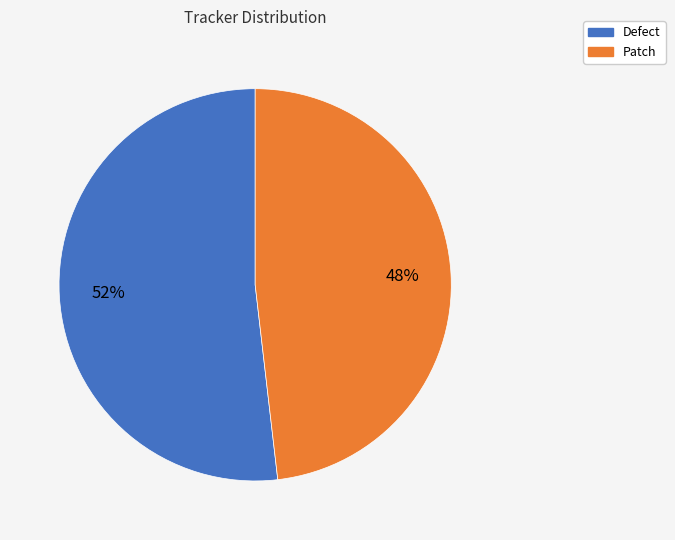

What percentage is the Defect slice, to the nearest percent?

52%